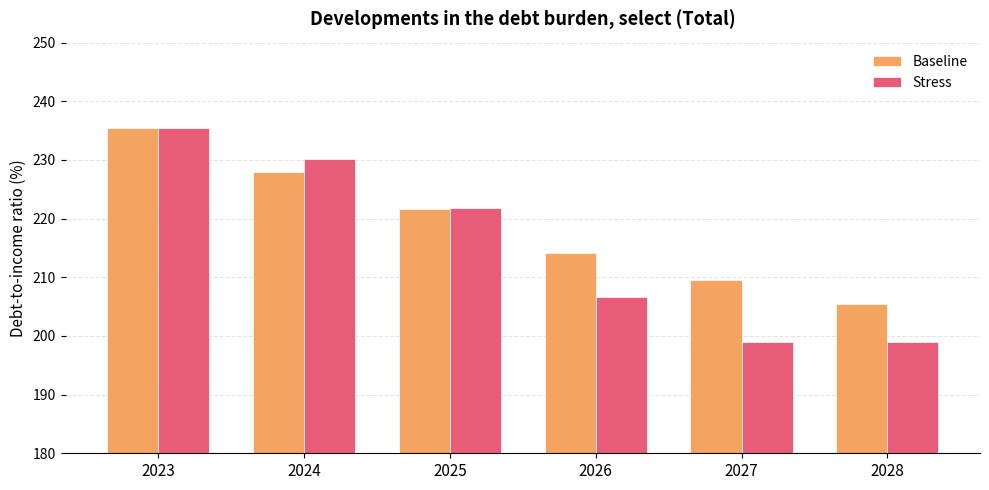

Which category has the lowest value in the Baseline series?

2028